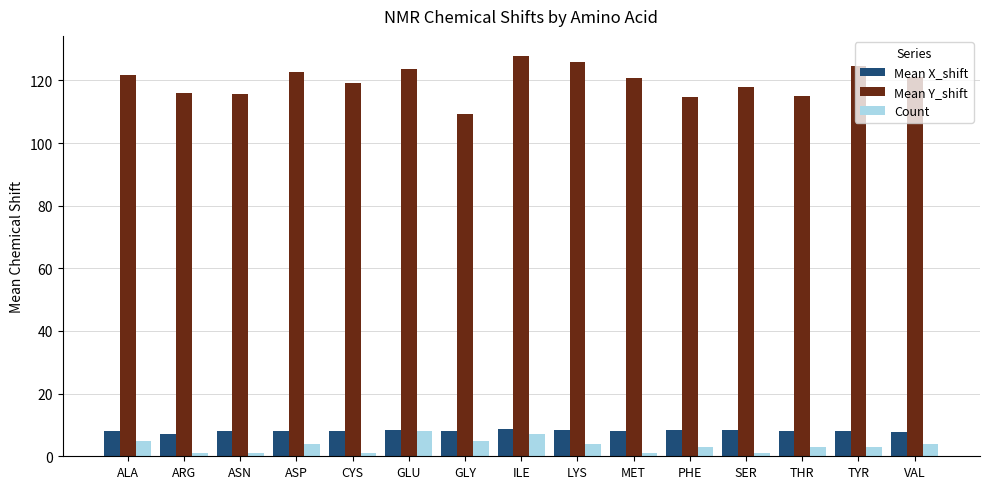

What is the label of the 14th bar from the left?

TYR